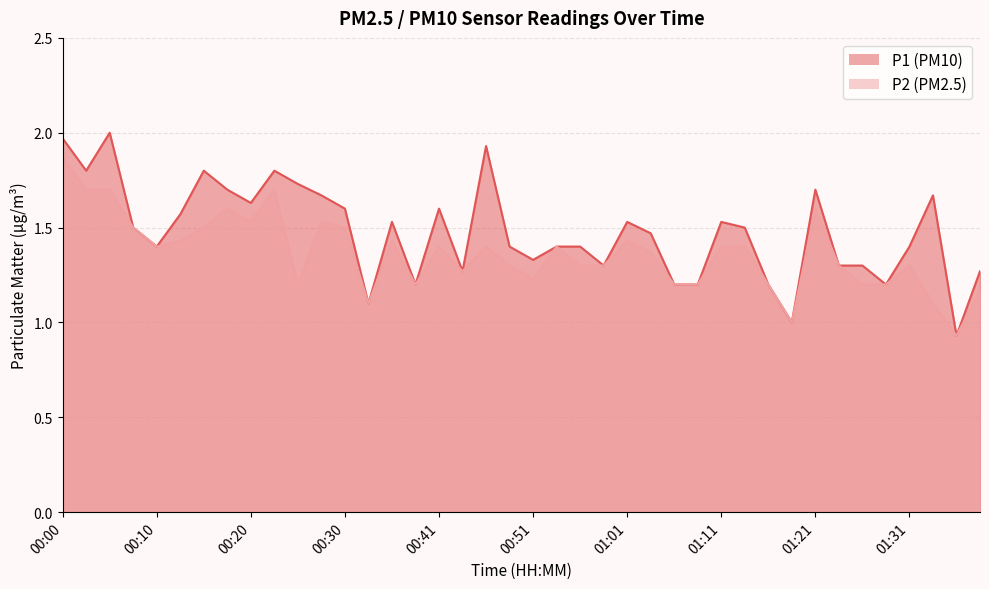

What is the label of the 36th point from the right?

00:10